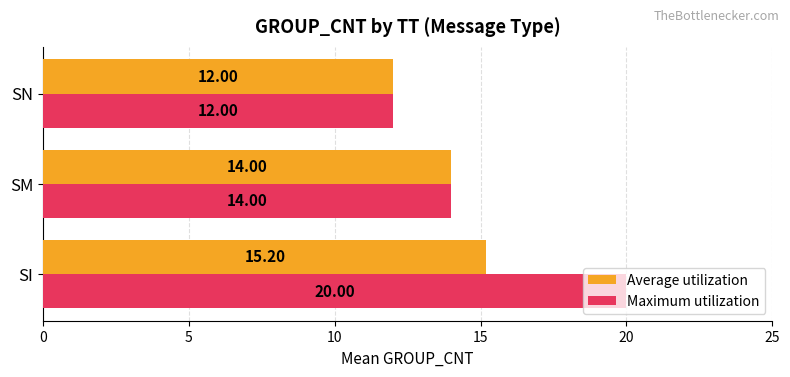

Is the value of Maximum utilization at SI greater than the value of Average utilization at SM?

Yes